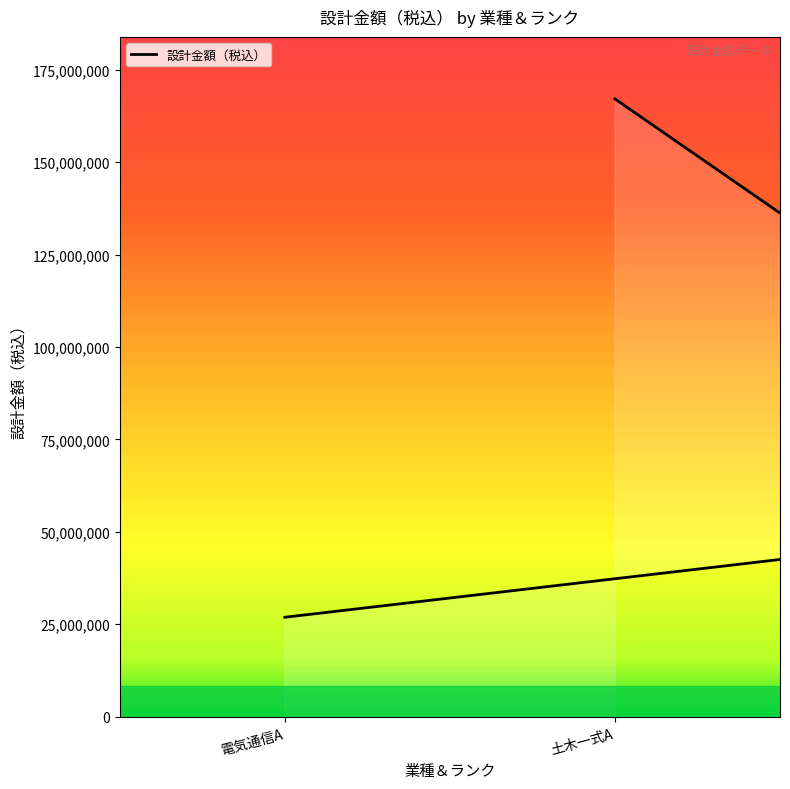

What is the label of the 3rd point from the right?

土木一式A